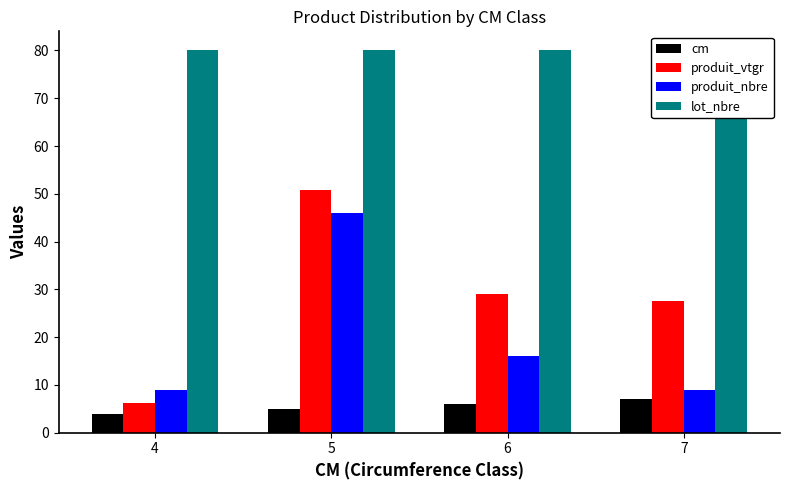

What is the sum of the lot_nbre values at 4 and 6?

160.0